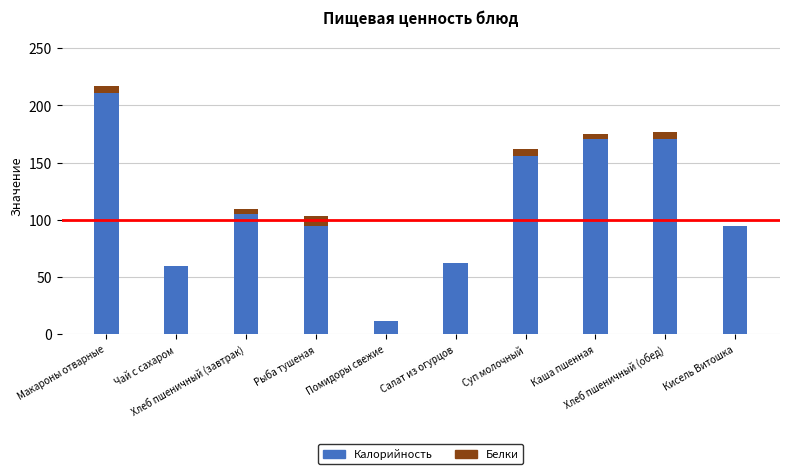

What is the maximum value for Калорийность?

211.1